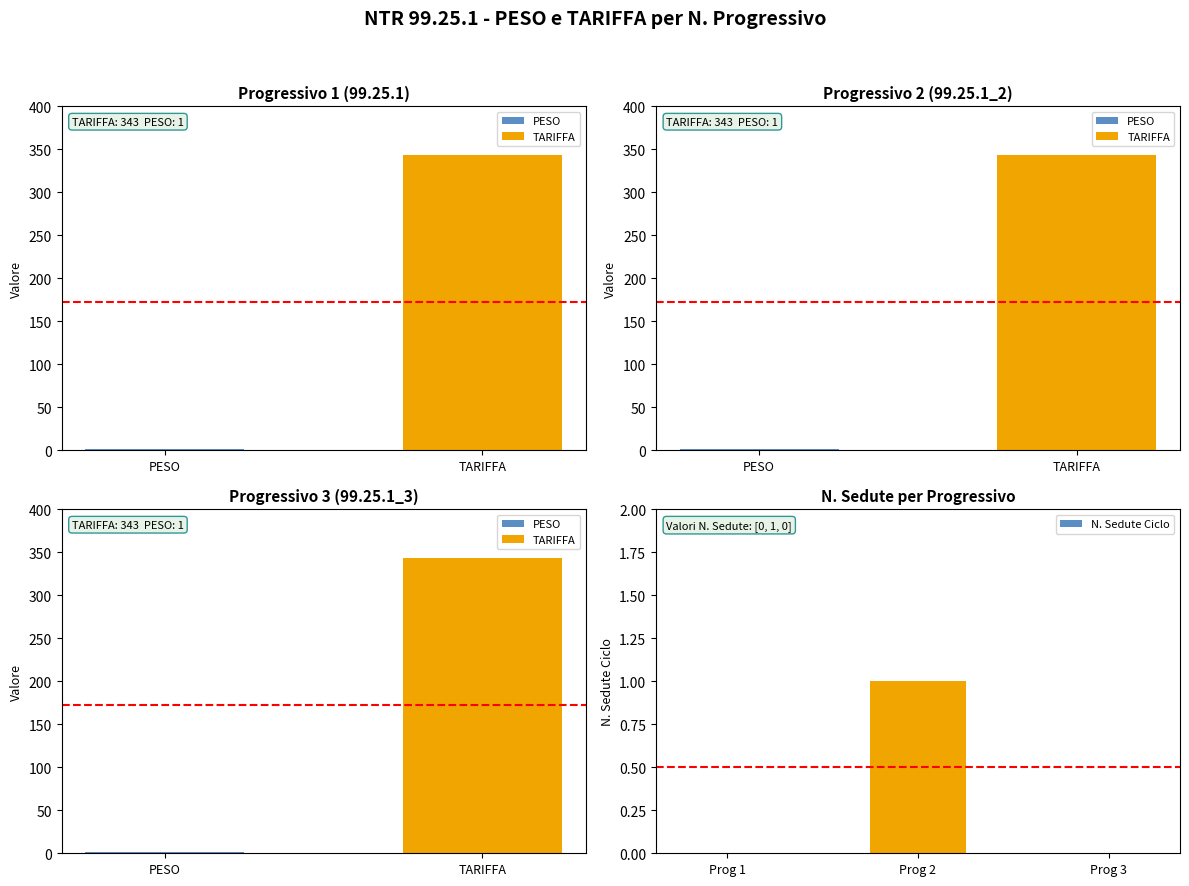

Is it true that N. Sedute Ciclo equals 1 at Prog 2?

True